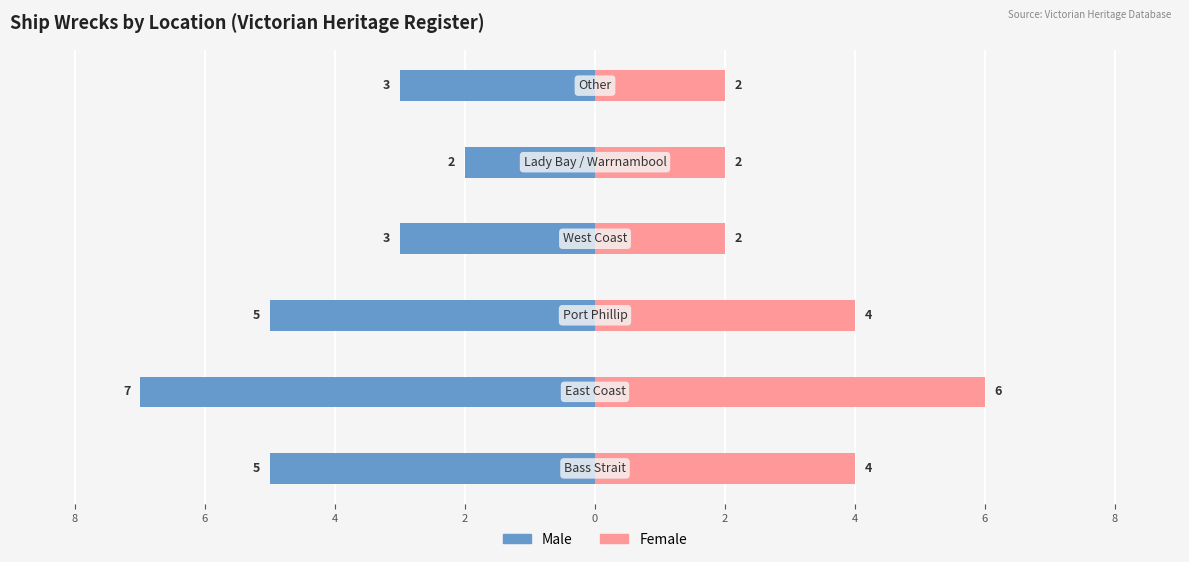

Which series has the widest spread of values?

Male